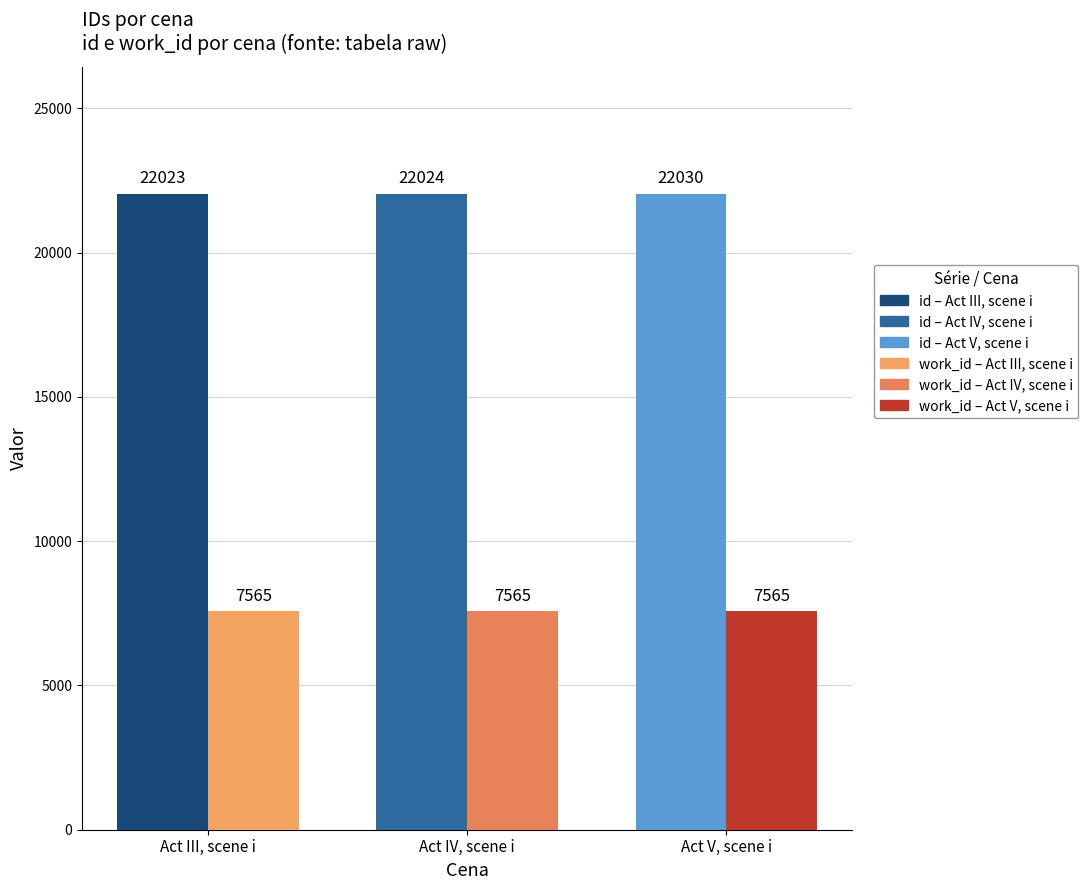

What position from the left is Act IV, scene i?

2